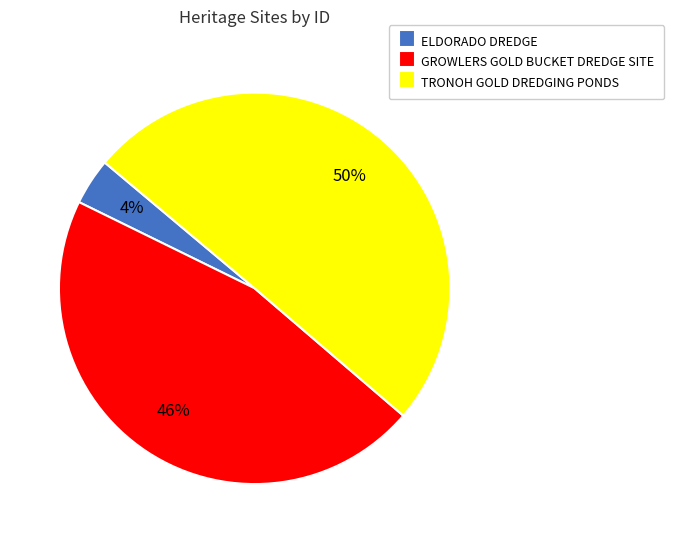

What percentage is the GROWLERS GOLD BUCKET DREDGE SITE slice, to the nearest percent?

46%